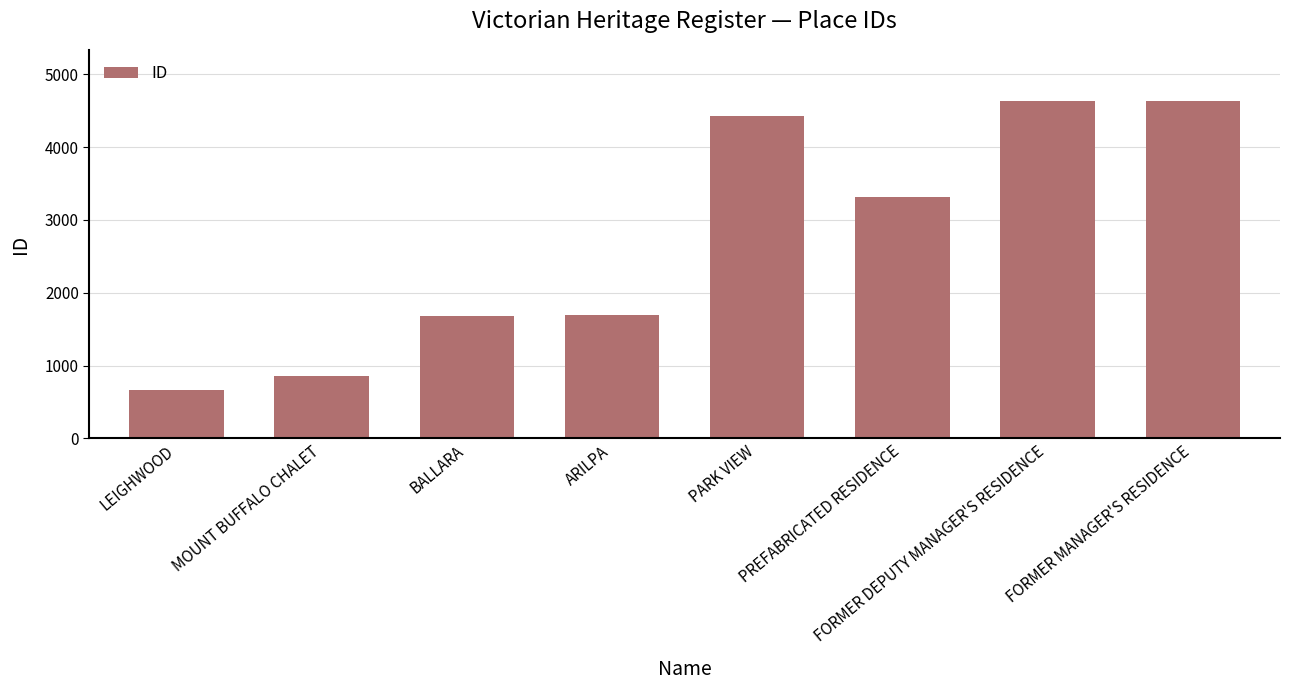

What is the ratio of the value at ARILPA to the value at FORMER MANAGER'S RESIDENCE?

0.4